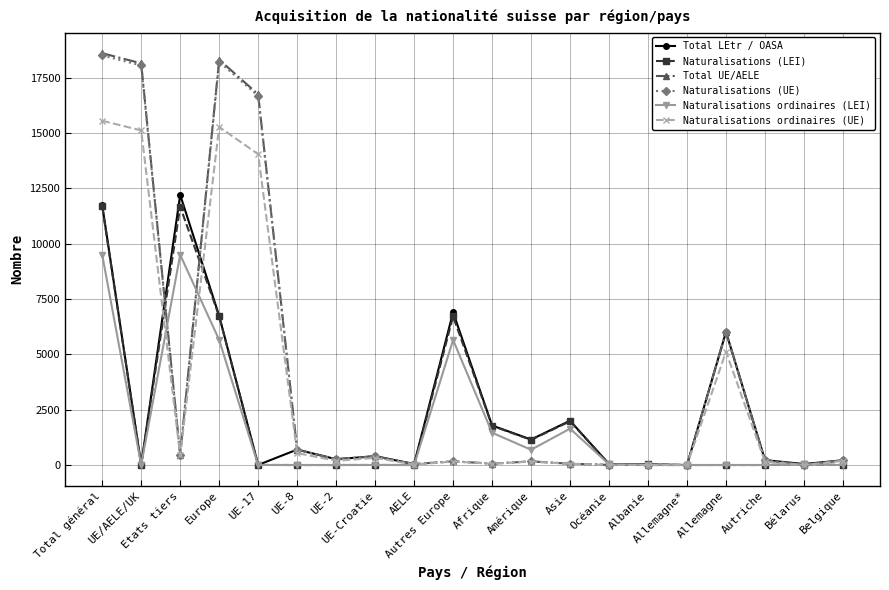

What is the greatest value displayed?

18609